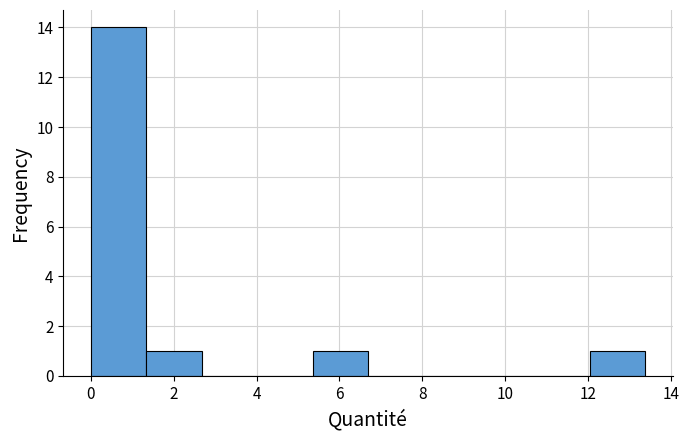

Reading left to right, transcribe this chart: for each bar, give the range it covers on the x-axis and its height. Neither the bar edges nor the heights are printed on the chart, so give them approximately, as read against the axes.

0.0 to 1.4: 14
1.4 to 2.6: 1
2.6 to 4.0: 0
4.0 to 5.4: 0
5.4 to 6.6: 1
6.6 to 8.0: 0
8.0 to 9.4: 0
9.4 to 10.6: 0
10.6 to 12.0: 0
12.0 to 13.4: 1